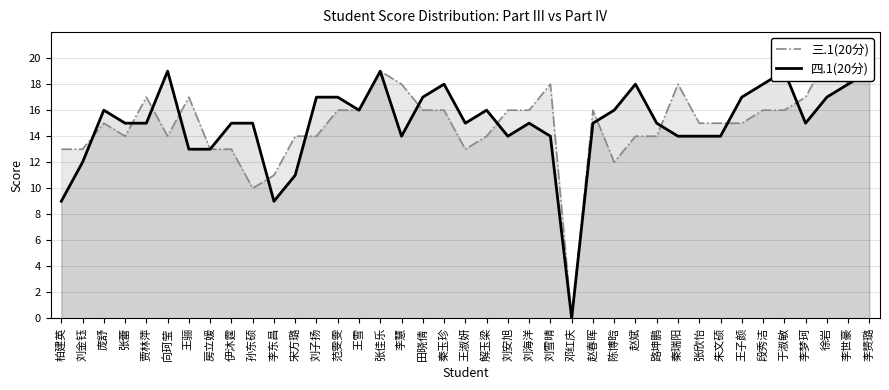

Is it true that 三.1(20分) equals 14 at 张蕾?

True